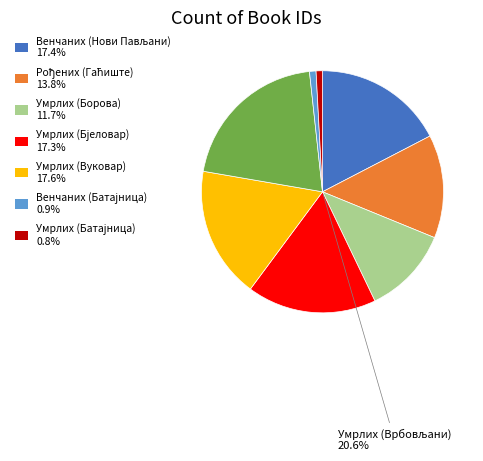

Which slice is the smallest?

Матична књига умрлих (Батајница)